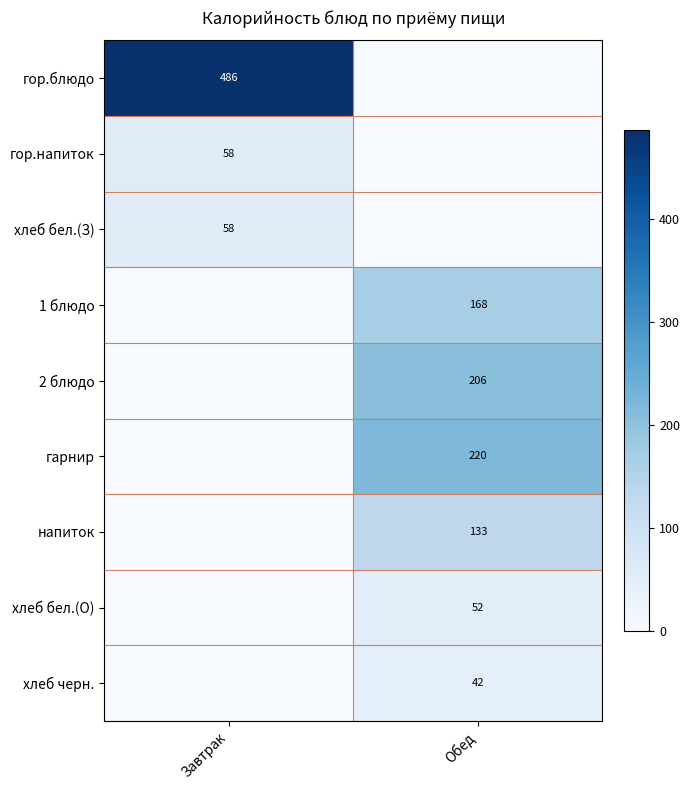

Is it true that хлеб бел.(З) equals 58 at Завтрак?

True